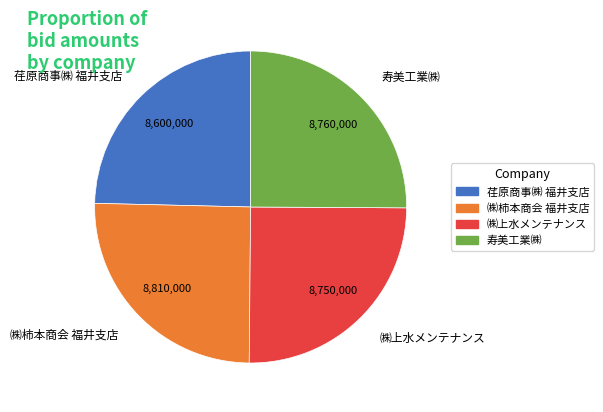

What is the ratio of the value at 荏原商事㈱ 福井支店 to the value at 寿美工業㈱?

1.0